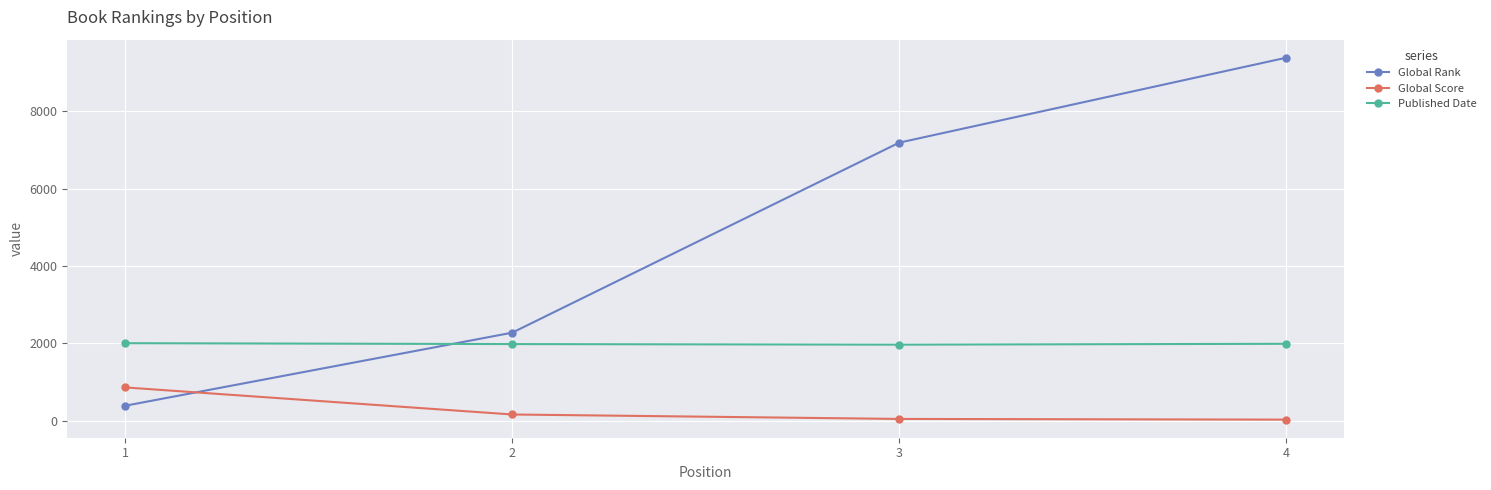

What is the difference between the maximum and second lowest values in the Global Score series?

815